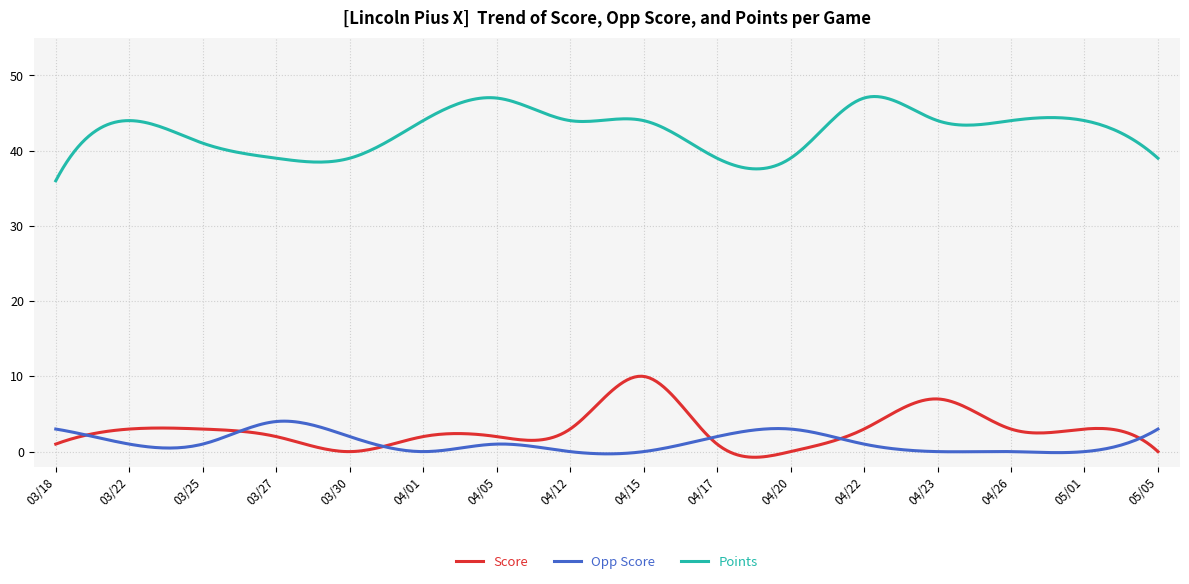

In Points, how many points are higher than both neighbors (excluding endpoints)?

5